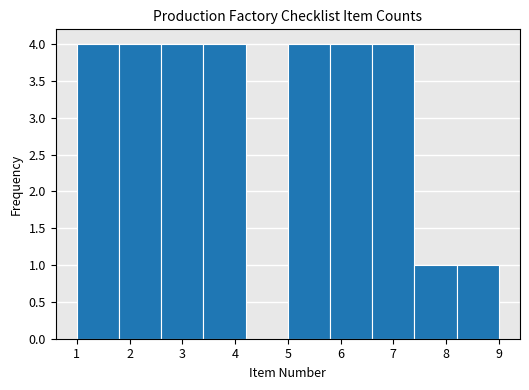

Reading left to right, transcribe this chart: for each bar, give the range it covers on the x-axis and its height. The values are not printed on the chart, so give them approximately, as read against the axis.

1.0 to 1.8: 4
1.8 to 2.6: 4
2.6 to 3.4: 4
3.4 to 4.2: 4
4.2 to 5.0: 0
5.0 to 5.8: 4
5.8 to 6.6: 4
6.6 to 7.4: 4
7.4 to 8.2: 1
8.2 to 9.0: 1